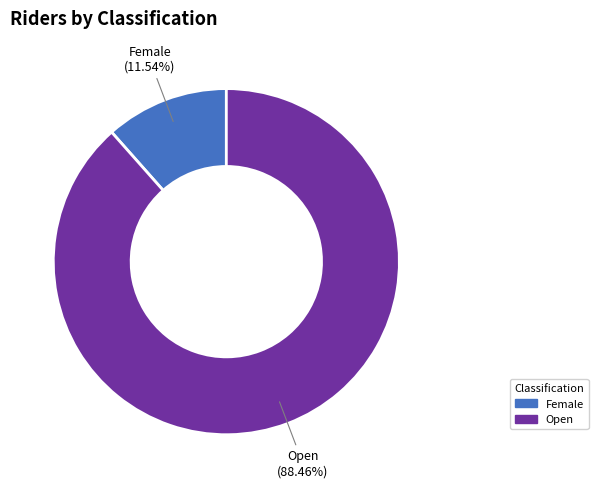

What portion of the pie excludes Female?

88.5%